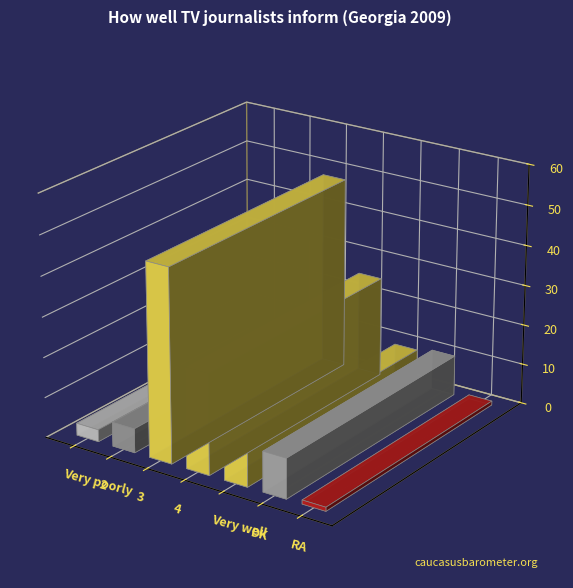

What is the difference between the values at Very poorly and RA?

2